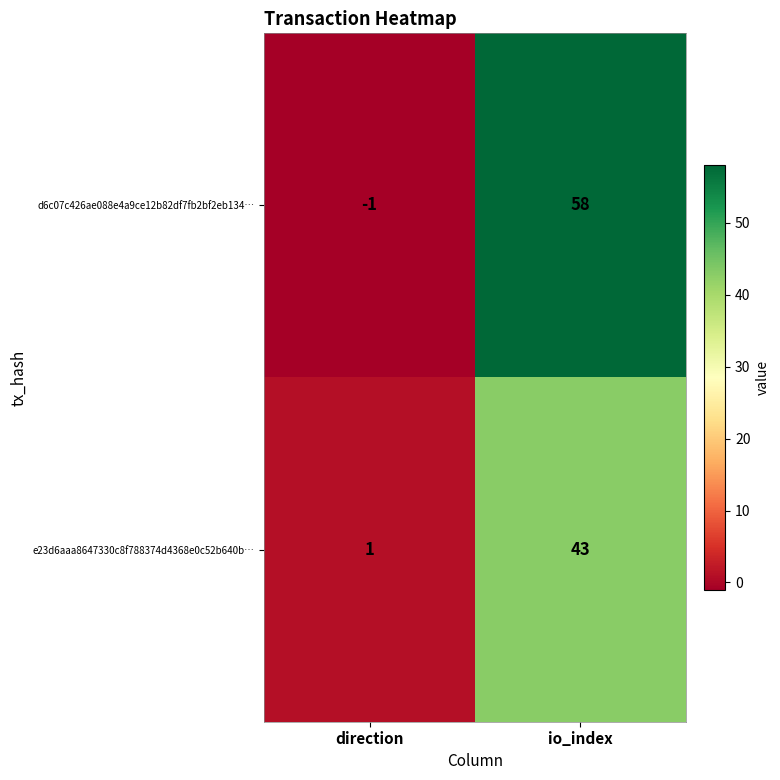

Which series changed the most between direction and io_index?

d6c07c426ae088e4a9ce12b82df7fb2bf2eb134…